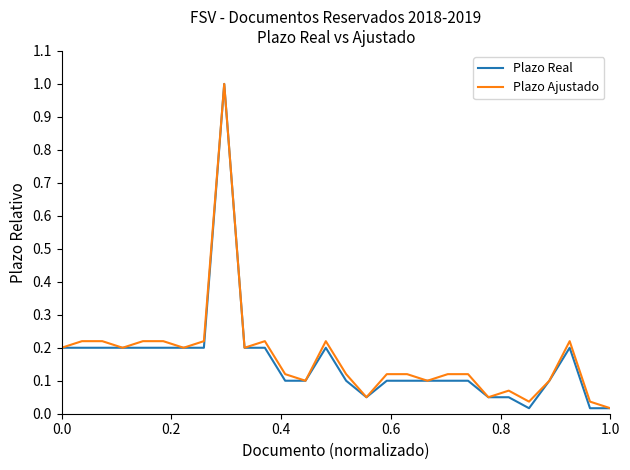

In Plazo Ajustado, how many points are lower than both neighbors (excluding endpoints)?

8